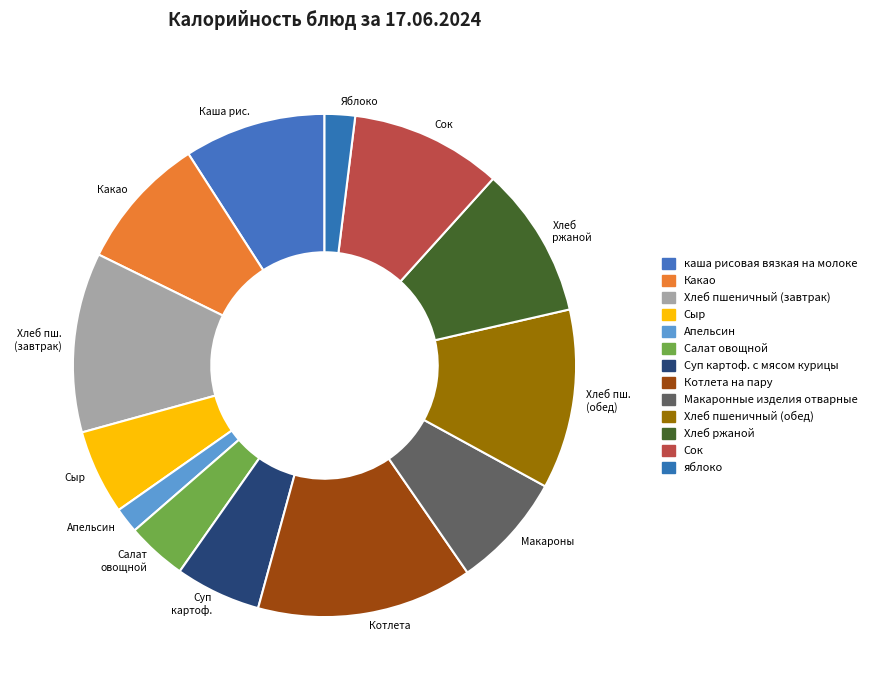

Approximately how many times larger is the value at Суп картоф. compared to Салат овощной?

1.4